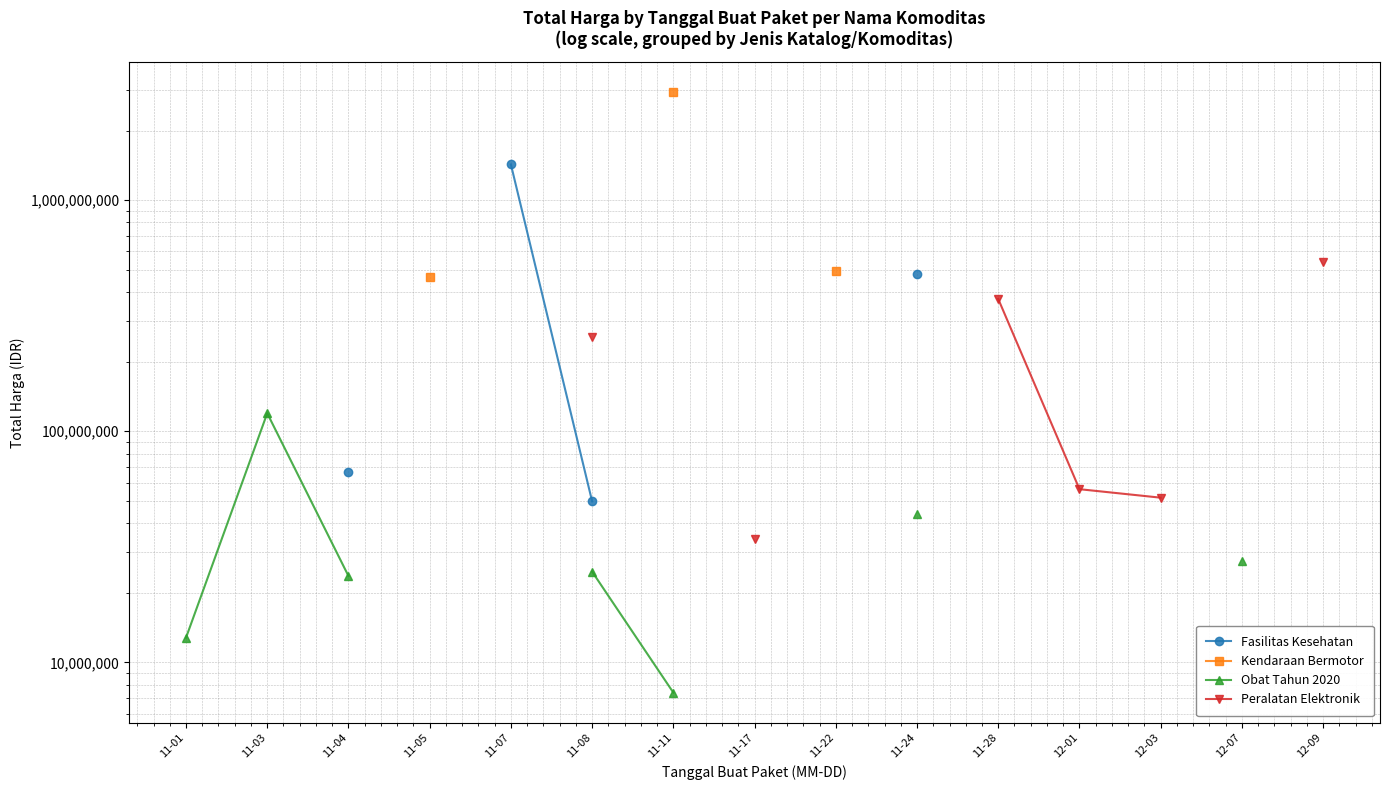

At which category does Obat Tahun 2020 reach its first local peak?

11-03